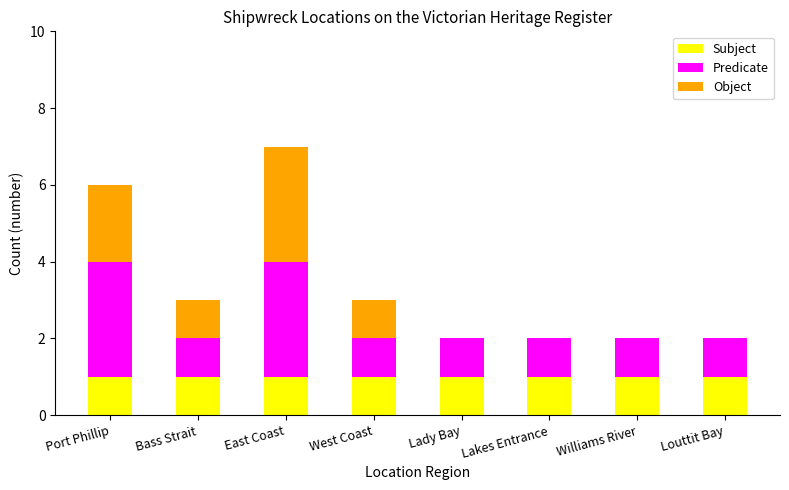

What are all the series names shown in the legend?

Subject, Predicate, Object